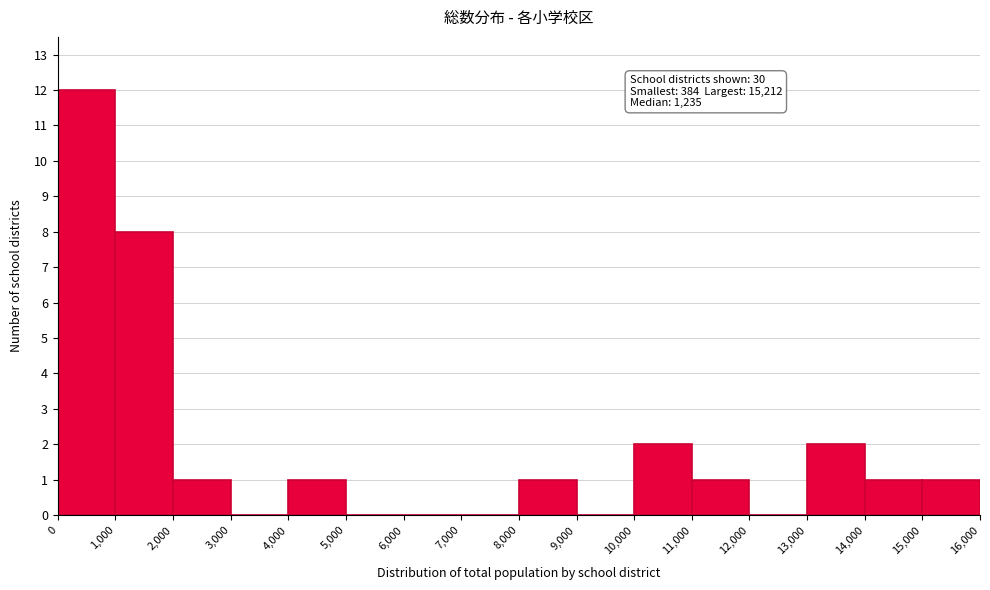

Over which range of the x-axis is the bar tallest?

0 to 1,000